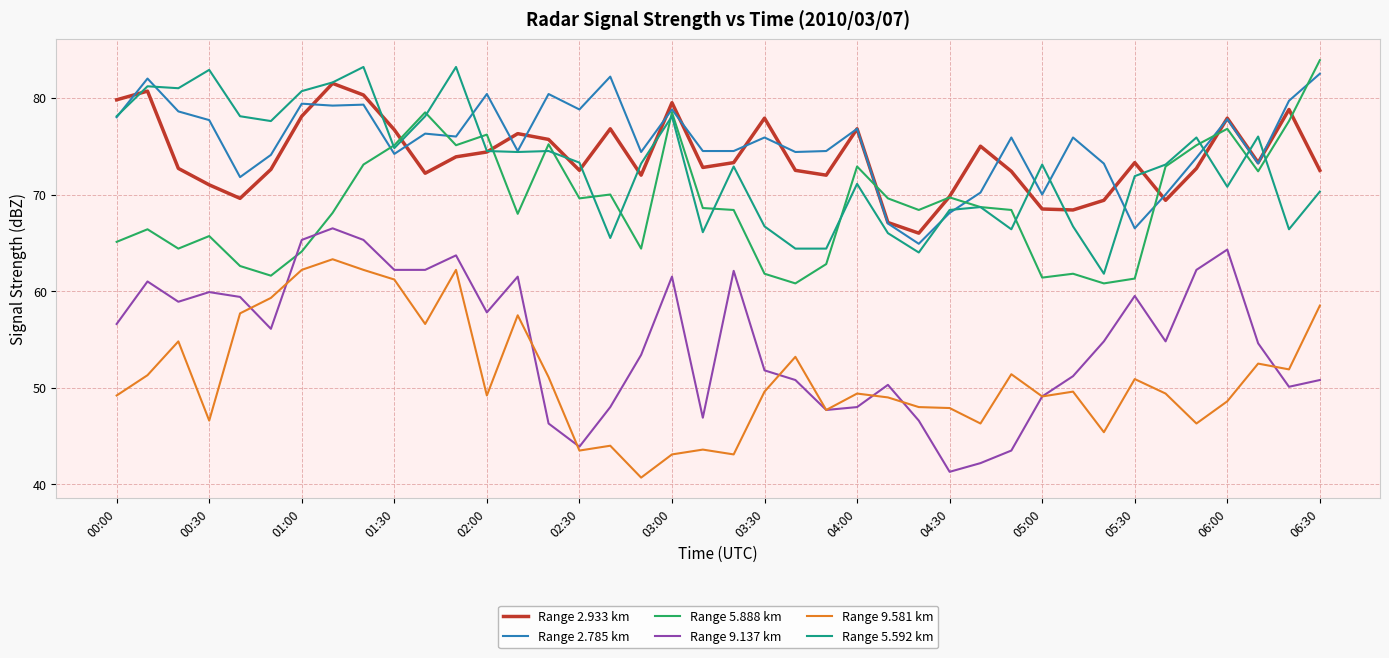

True or false: Range 2.785 km and Range 5.888 km cross at least once.

True